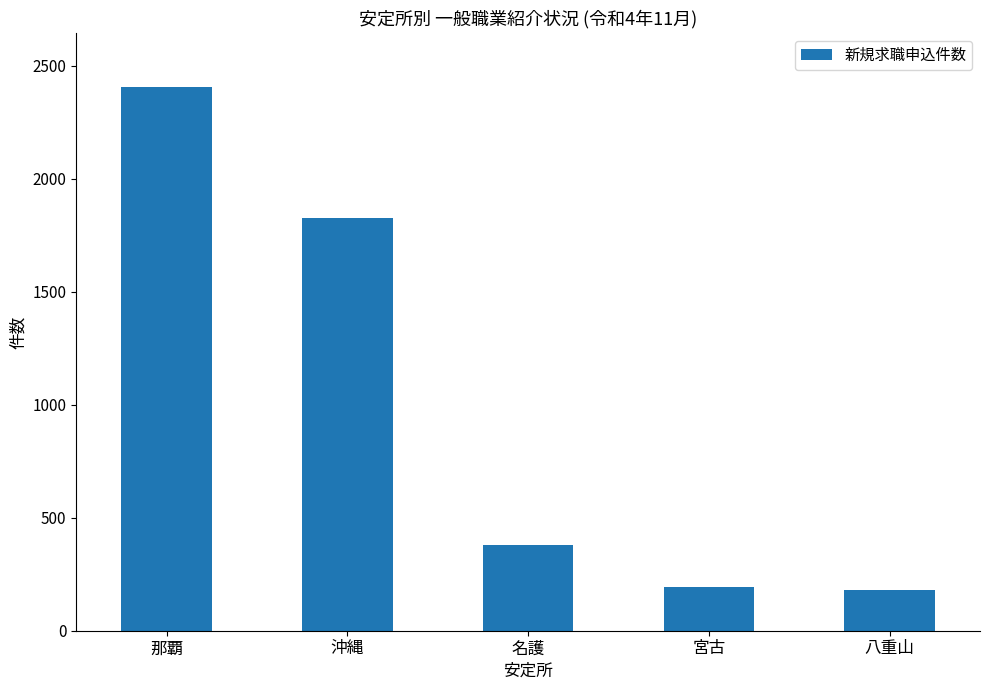

What is the value of the 1st bar from the left?

2403